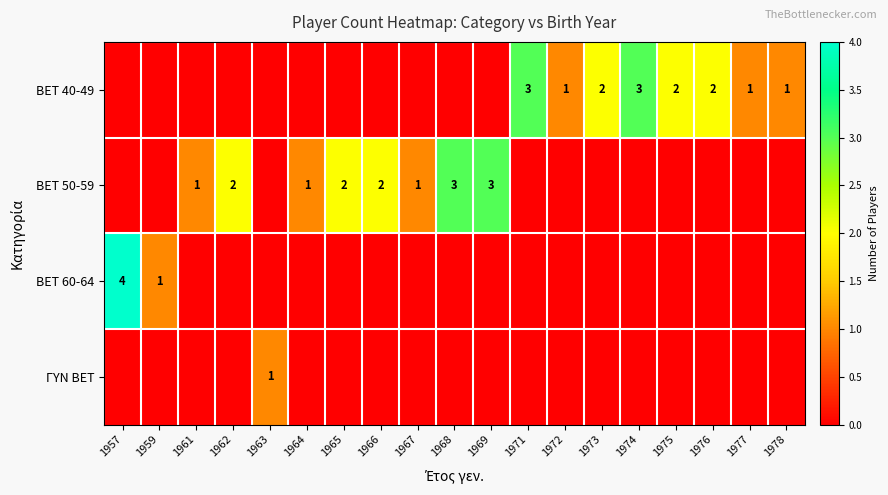

The value of BET 50-59 at 1965 is 2. True or false?

True